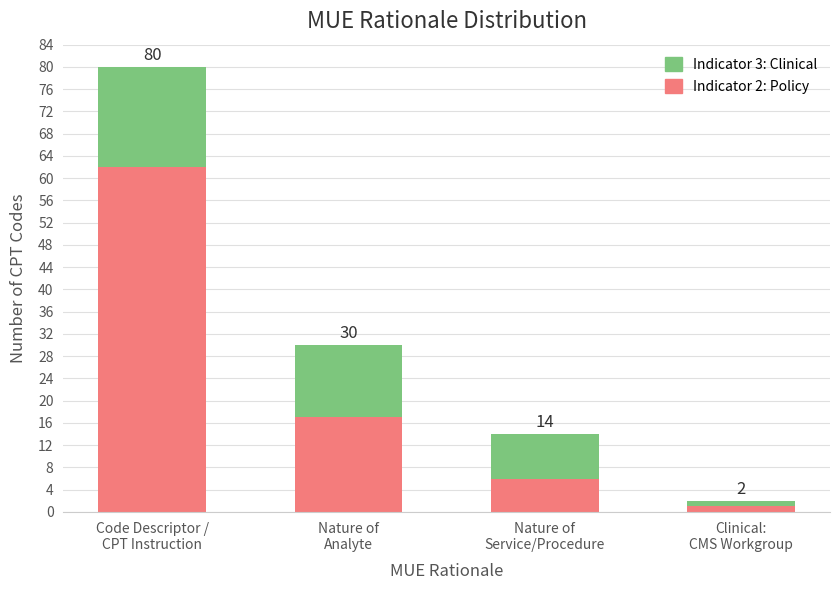

How many bars are there in total?

4